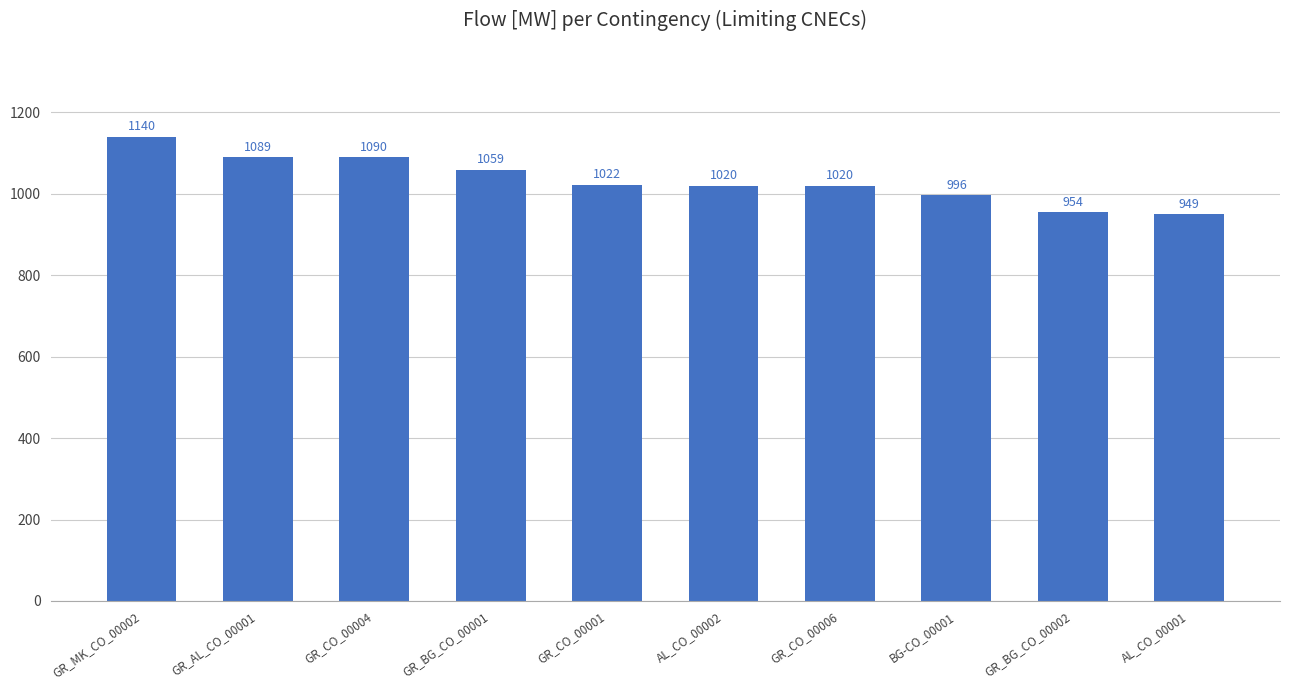

Which label corresponds to the largest value in the chart?

GR_MK_CO_00002